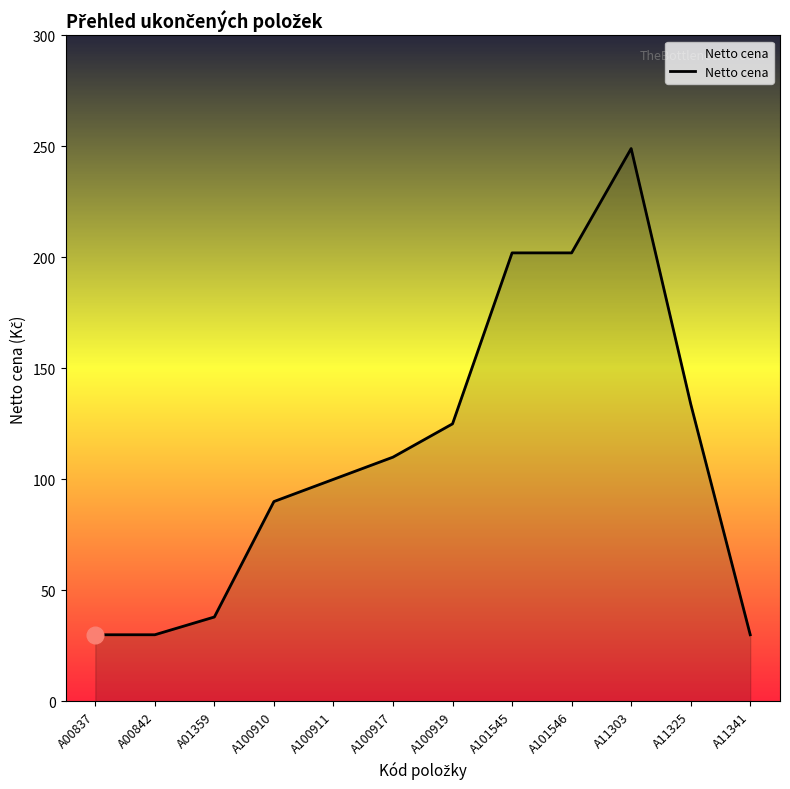

Reading left to right, what are all the values shown in this chart?

30	30	38	90	100	110	125	202	202	249	134	30